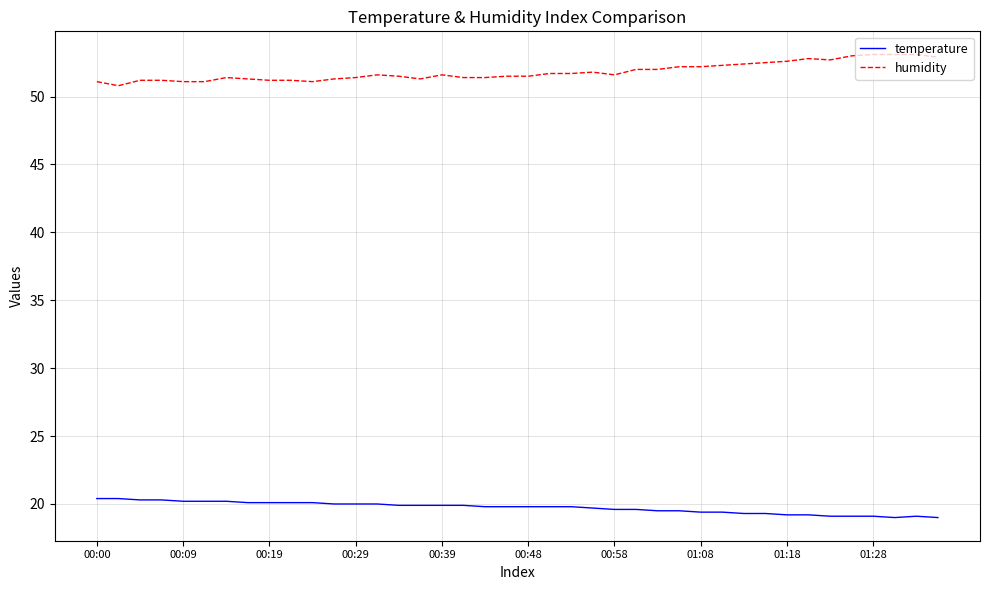

True or false: temperature has more than 0 points higher than both neighbors.

True